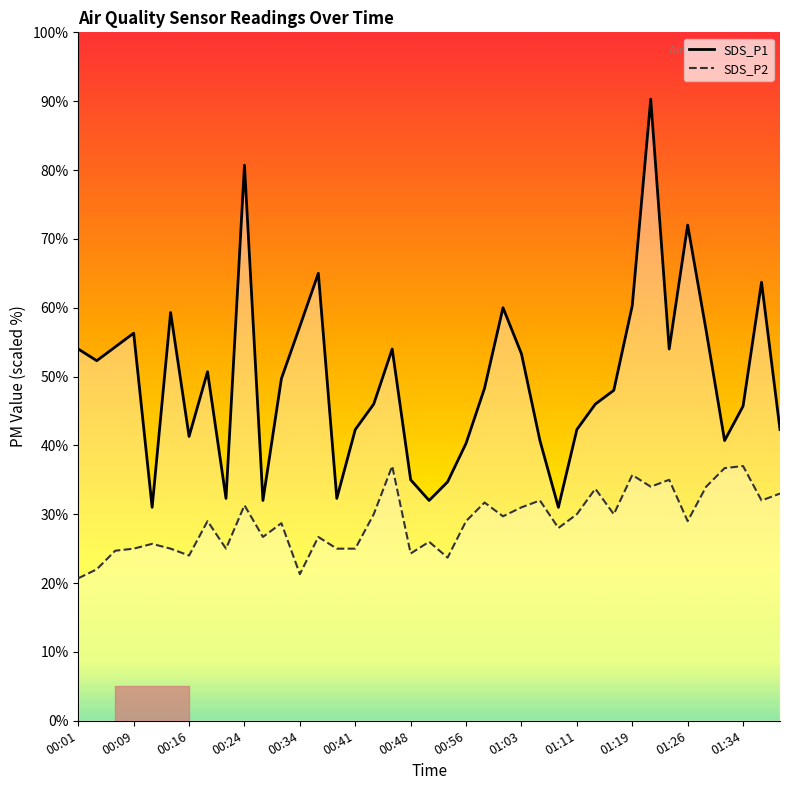

Does the chart have visible grid lines?

No